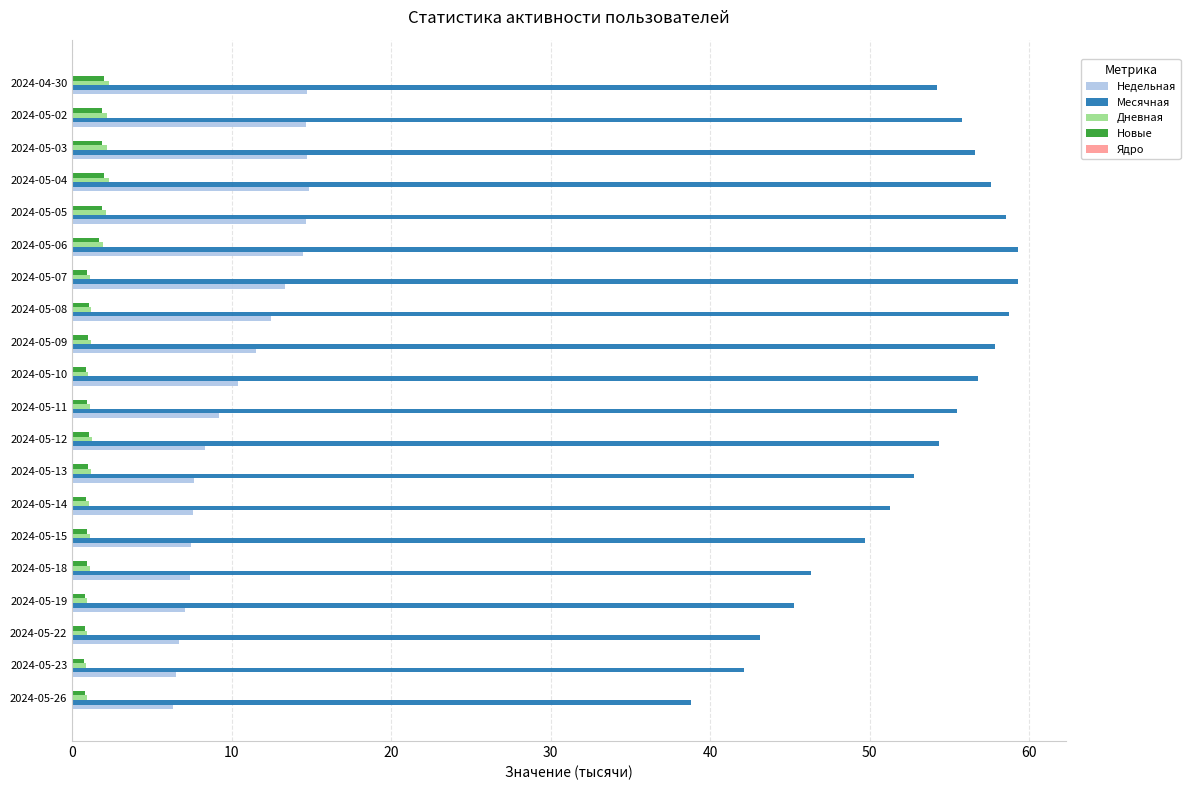

What is the greatest value displayed?

59.3